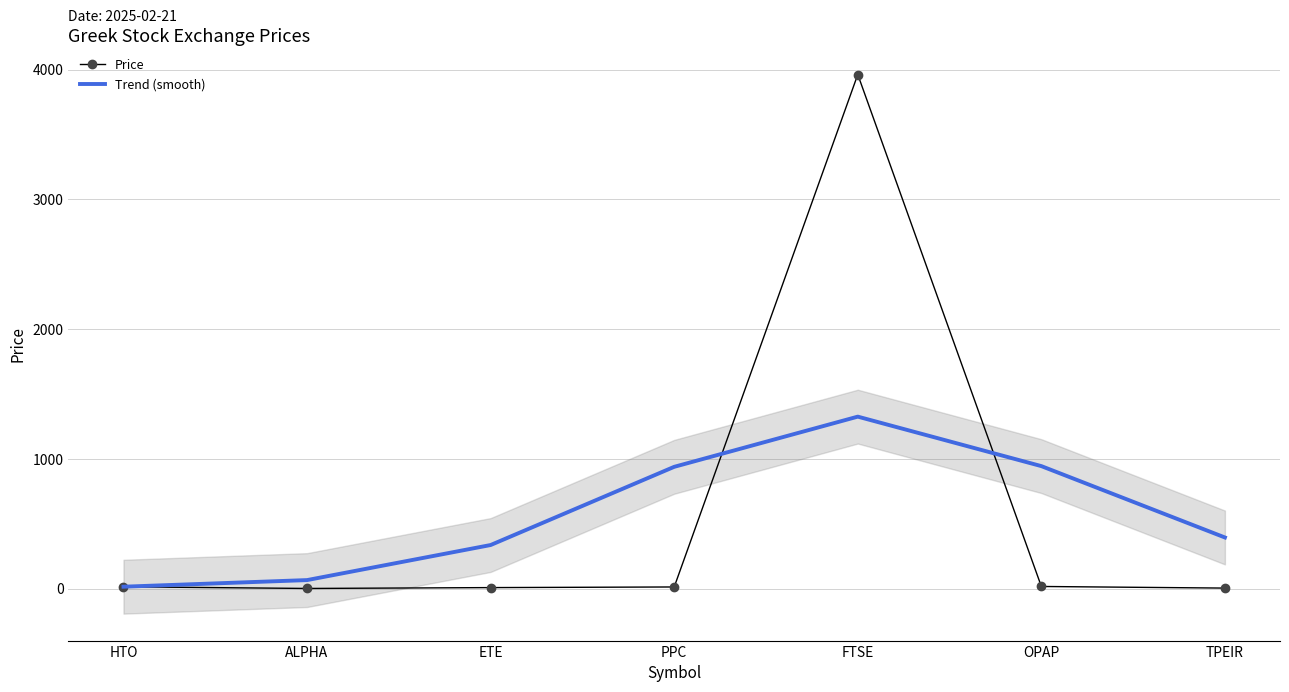

At which category does the chart reach its peak across all series?

FTSE